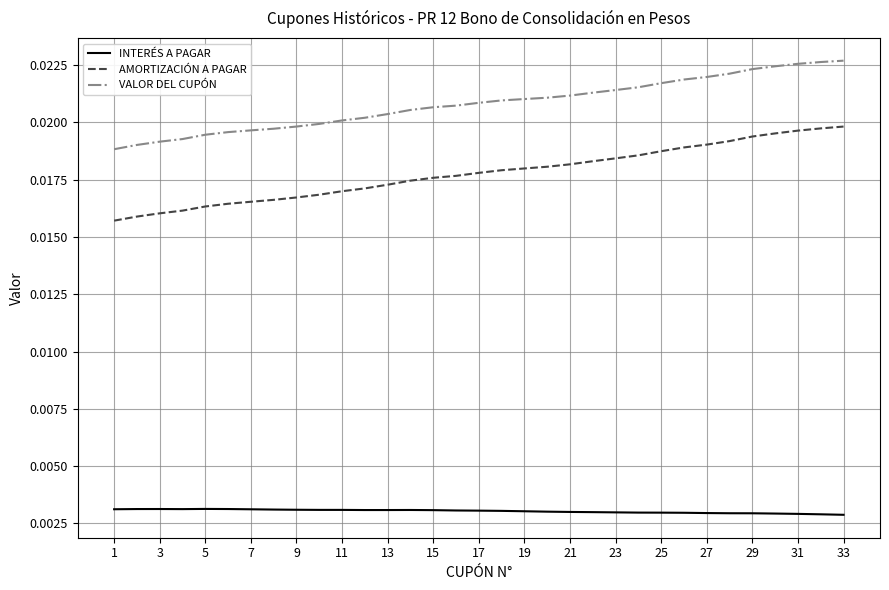

Which series has the largest total across all categories?

VALOR DEL CUPÓN